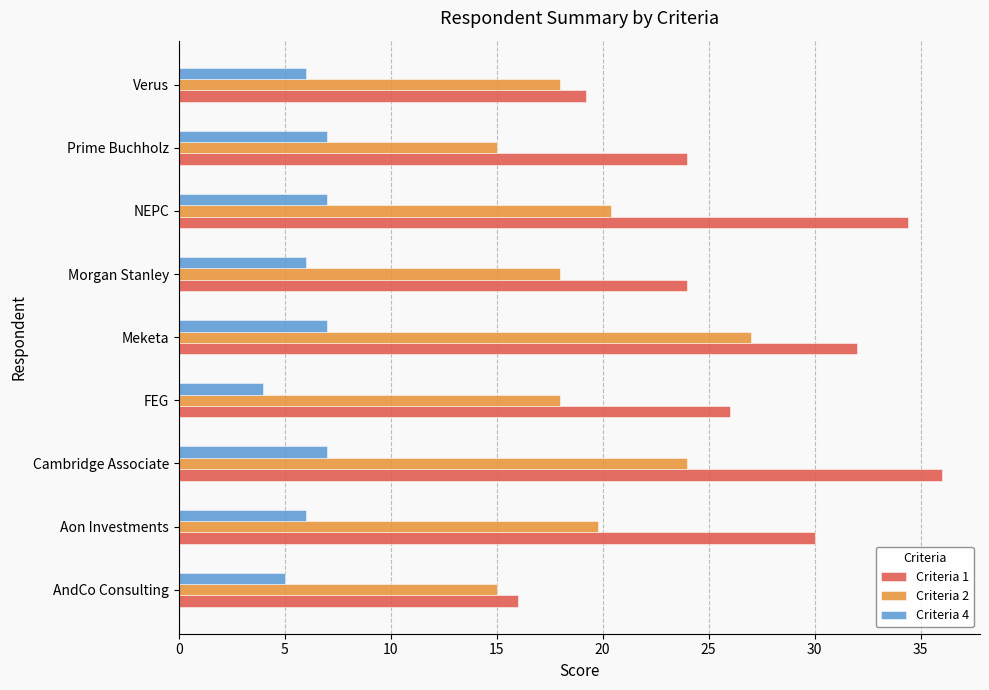

Is the value of Criteria 4 at Meketa greater than the value of Criteria 2 at Meketa?

No